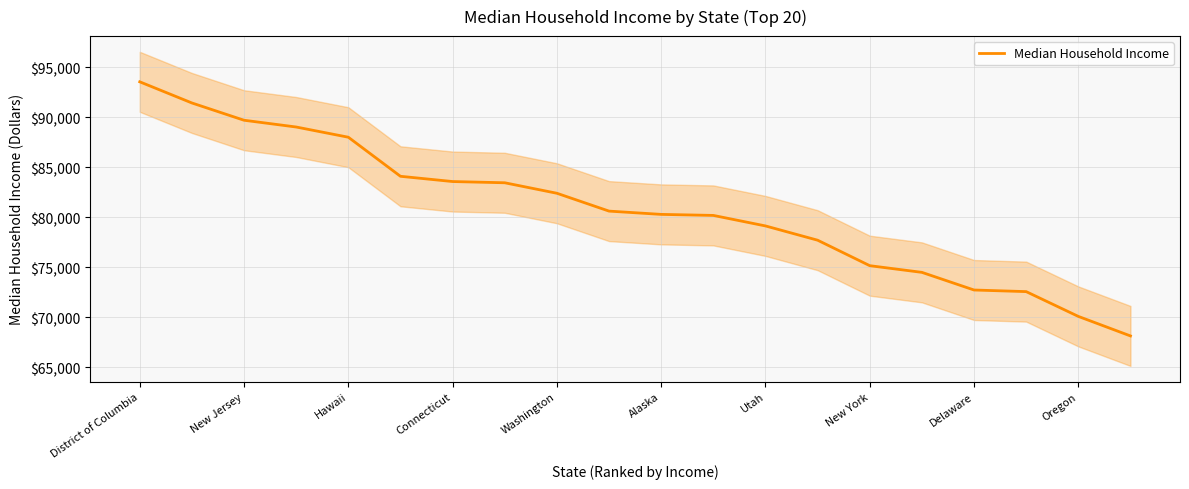

Does the chart display data point markers on the line(s)?

No